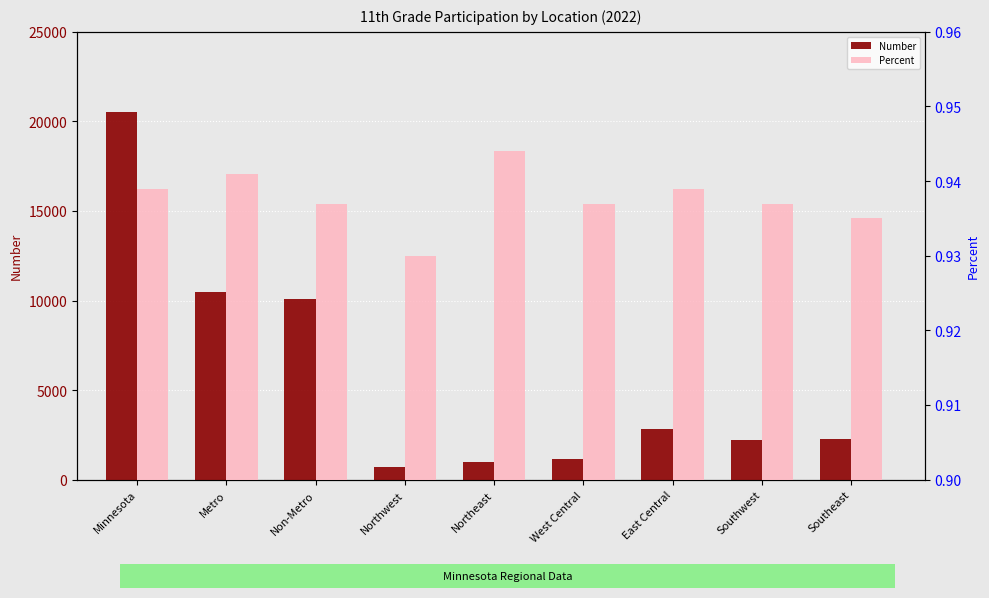

At how many categories does at least one series exceed 15847?

1